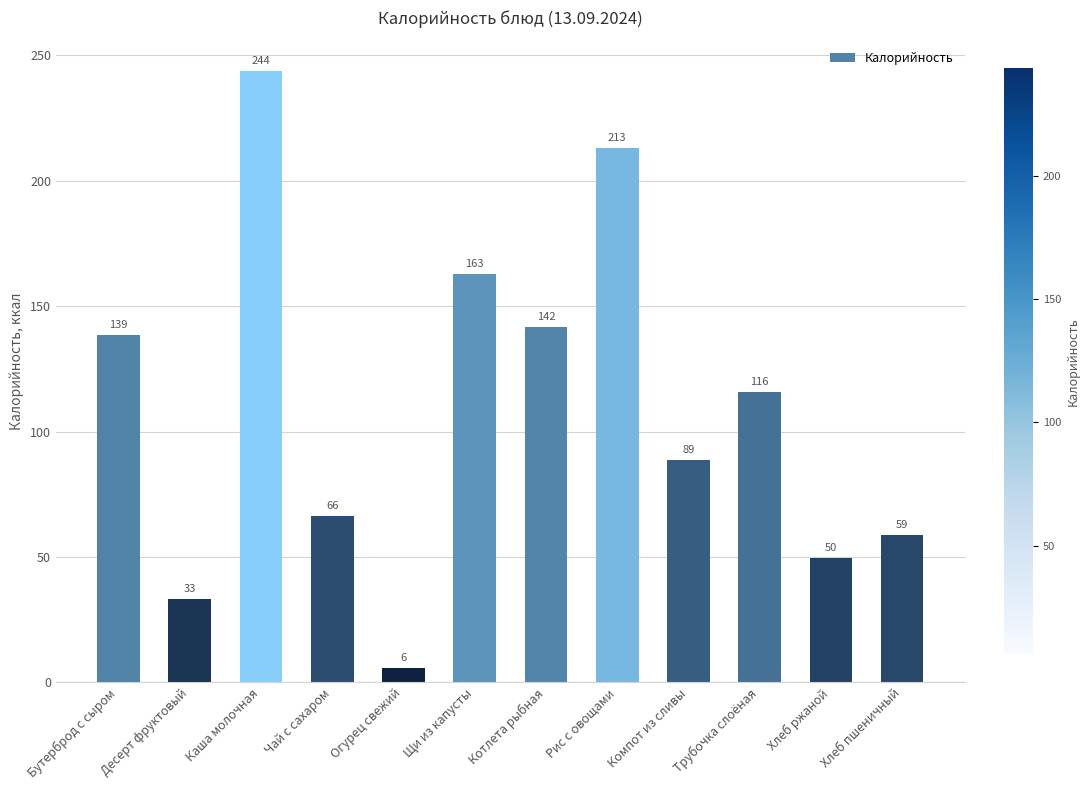

What is the label of the 6th bar from the left?

Щи из капусты